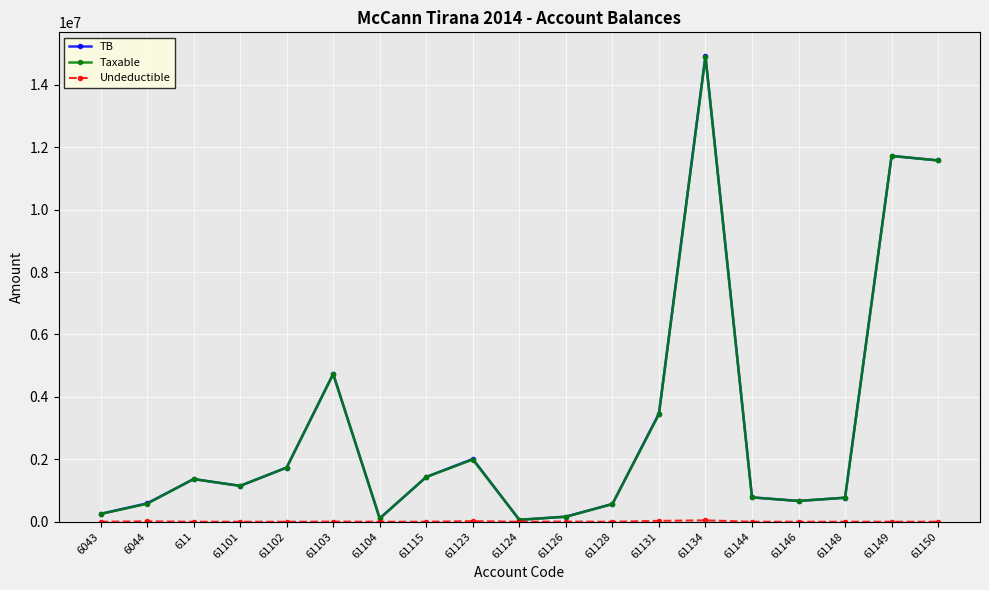

Which series has the widest spread of values?

TB